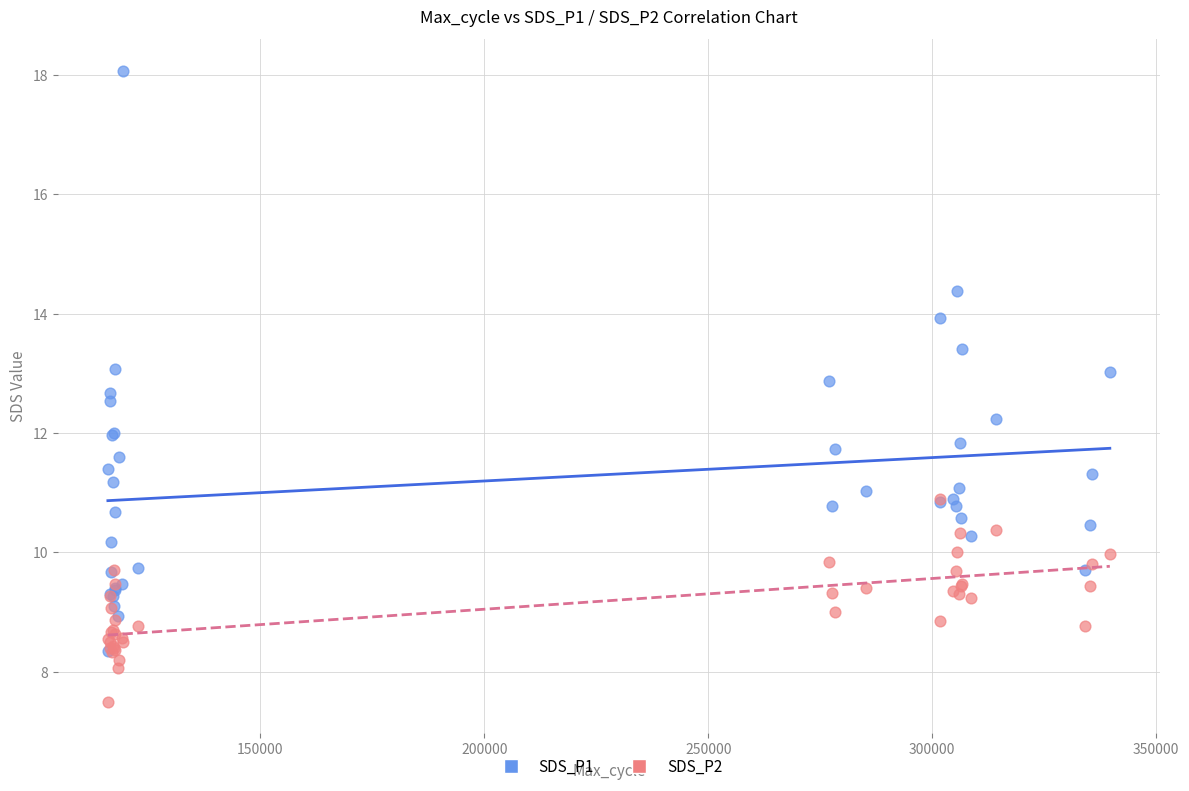

Which series contains the lowest Y value?

SDS_P2